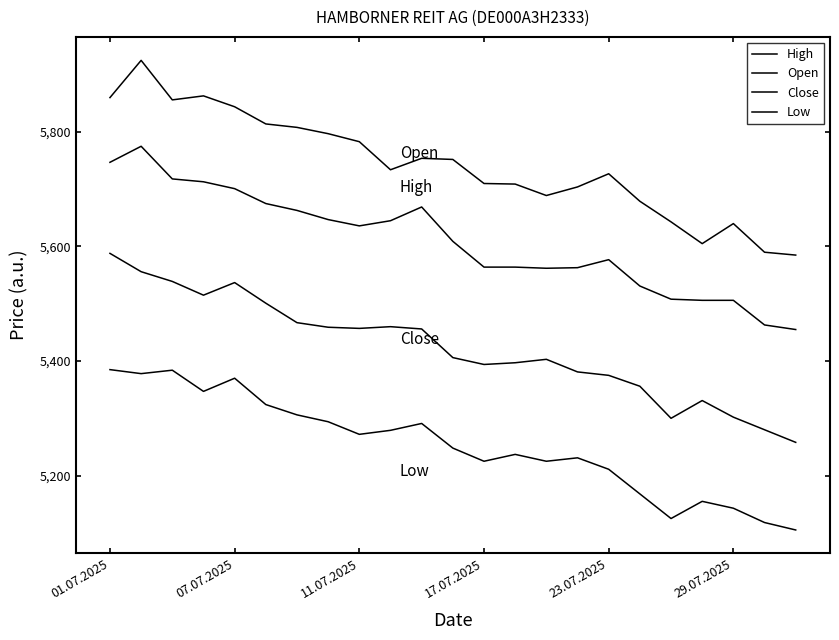

Does the chart have visible grid lines?

No